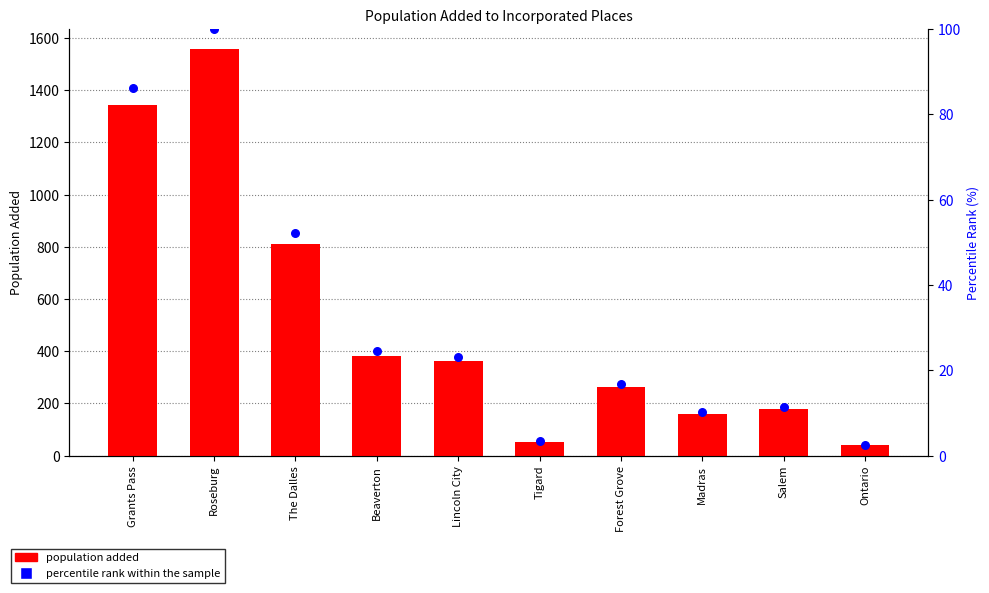

Which series reaches the maximum Y coordinate?

population added